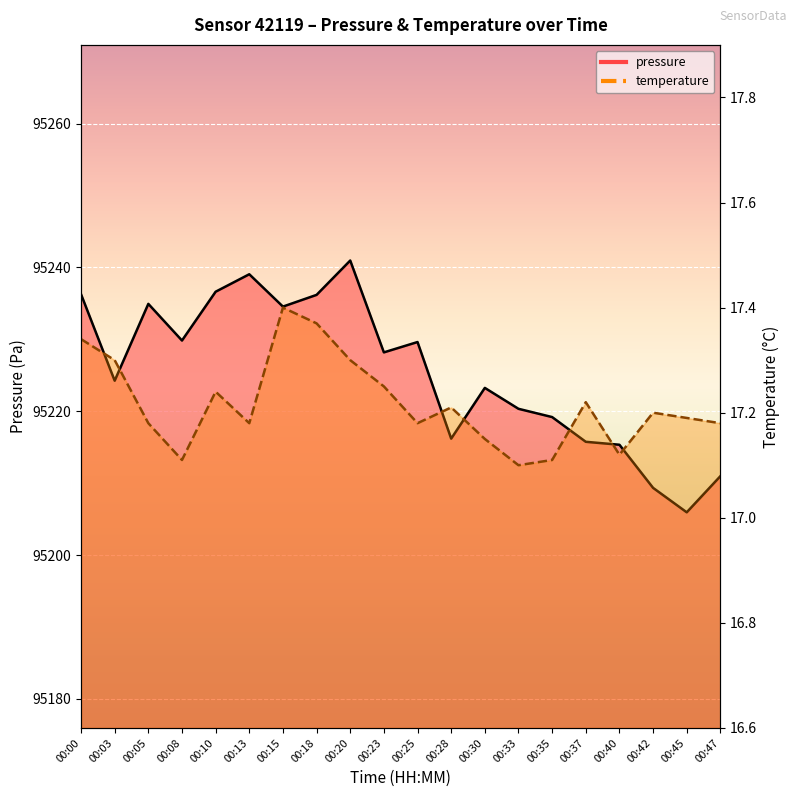

Between 00:23 and 00:42, which is larger?

00:23